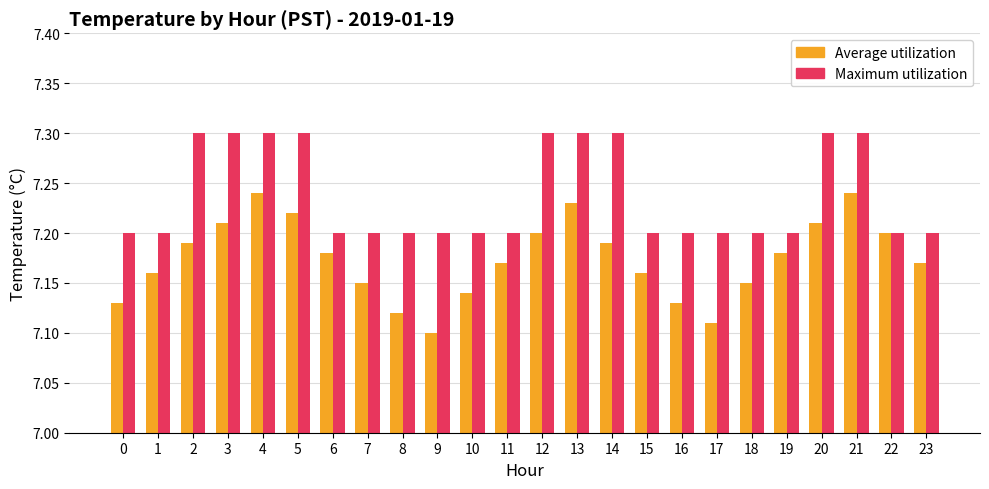

At 1, list the series in order from smallest to largest.

Average utilization, Maximum utilization